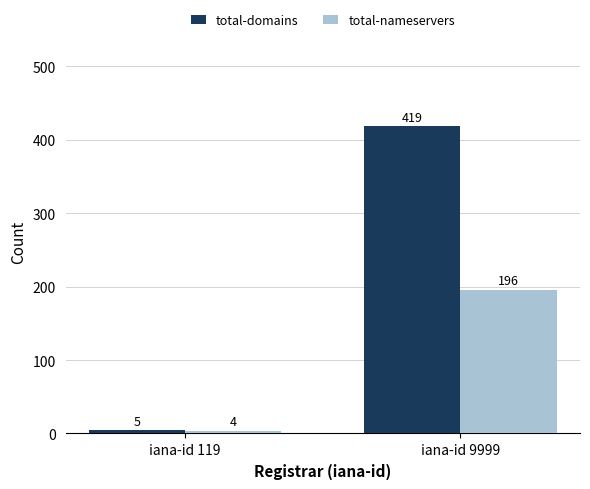

List the series in order of their overall mean, lowest first.

total-nameservers, total-domains